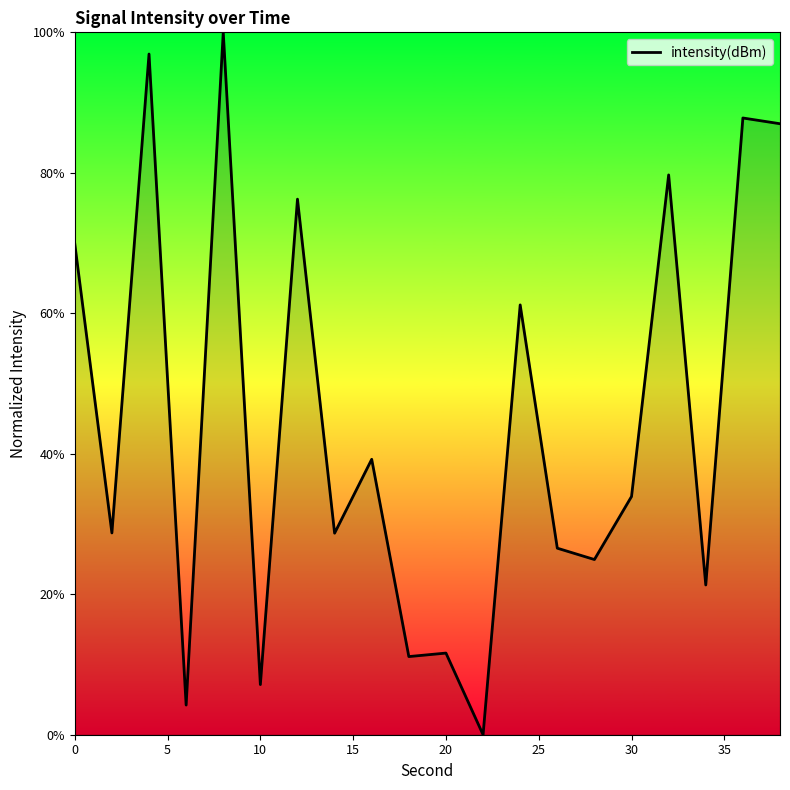

What is the maximum value shown in the chart?

100.0